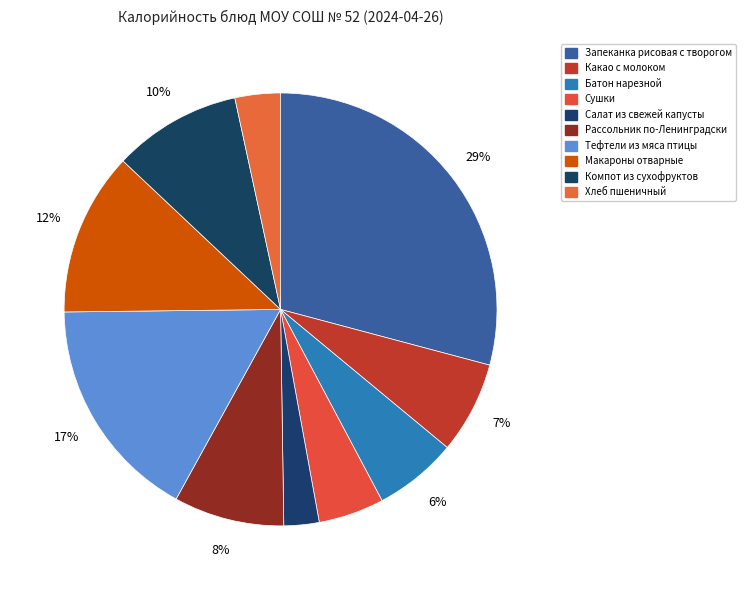

Count the number of slices in the pie.

10